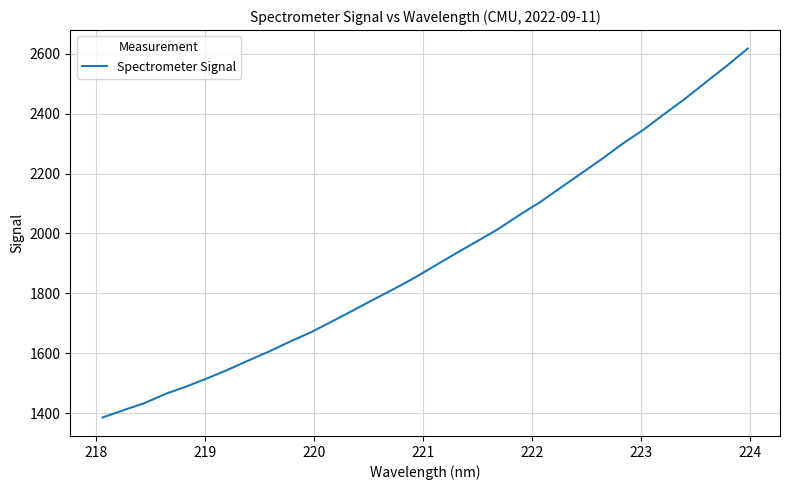

What is the minimum value shown in the chart?

1385.0